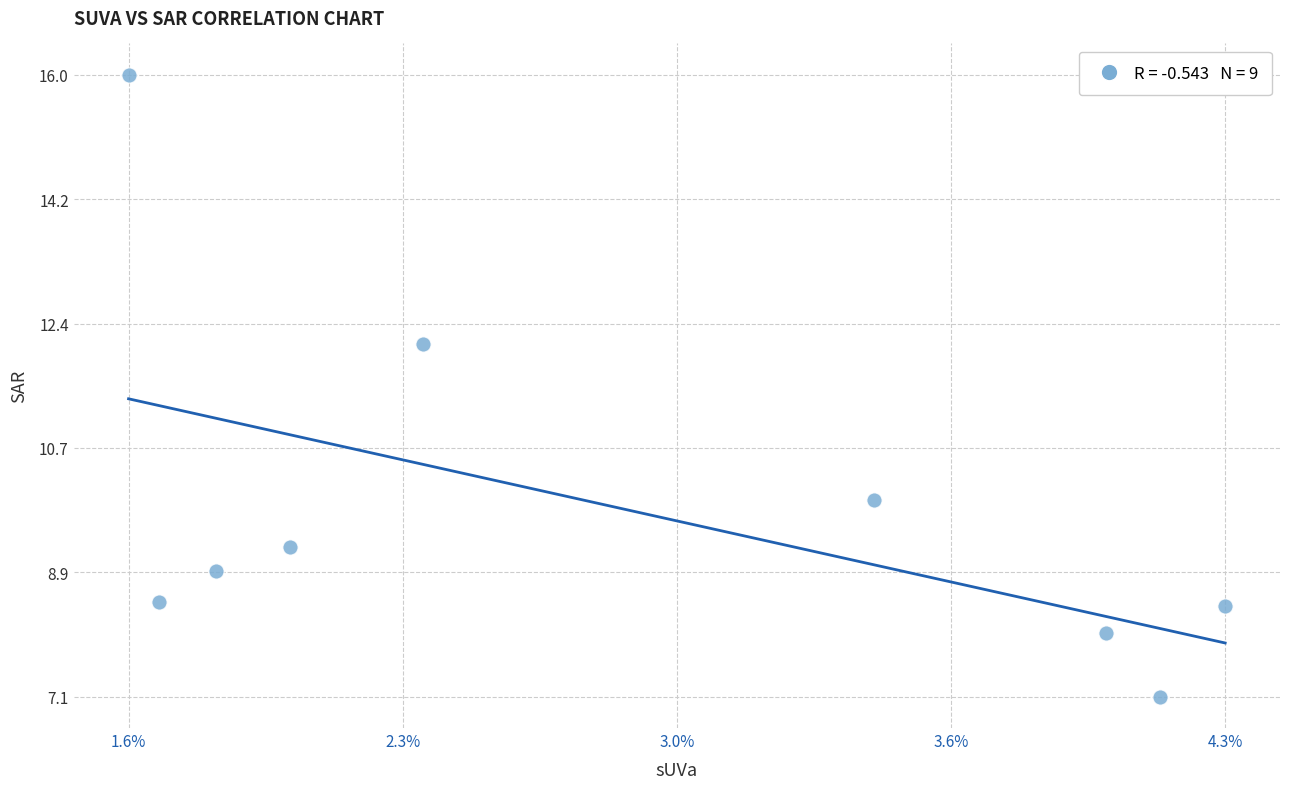

What is the average Y value?

9.8